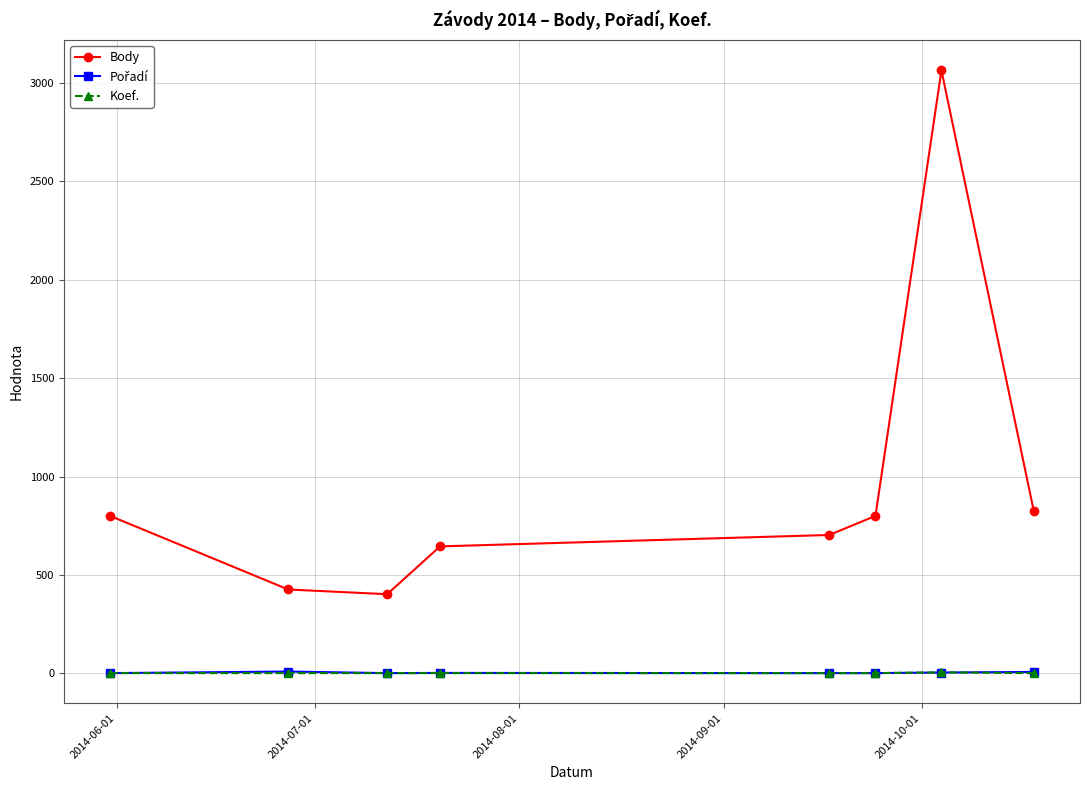

What is the greatest value displayed?

3064